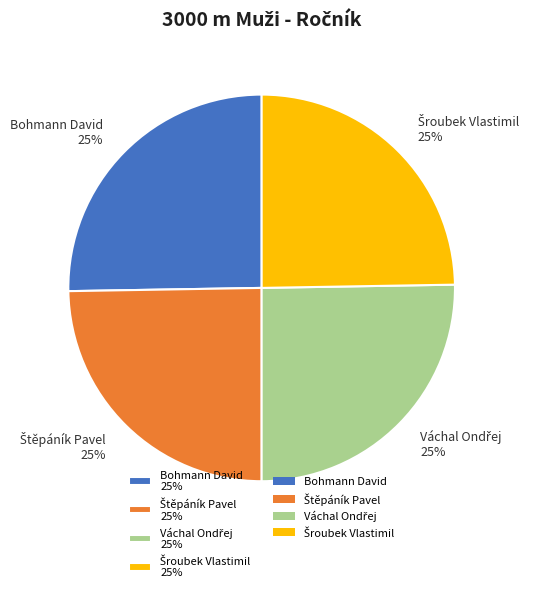

True or false: Bohmann David 25% accounts for 20% of the total.

False